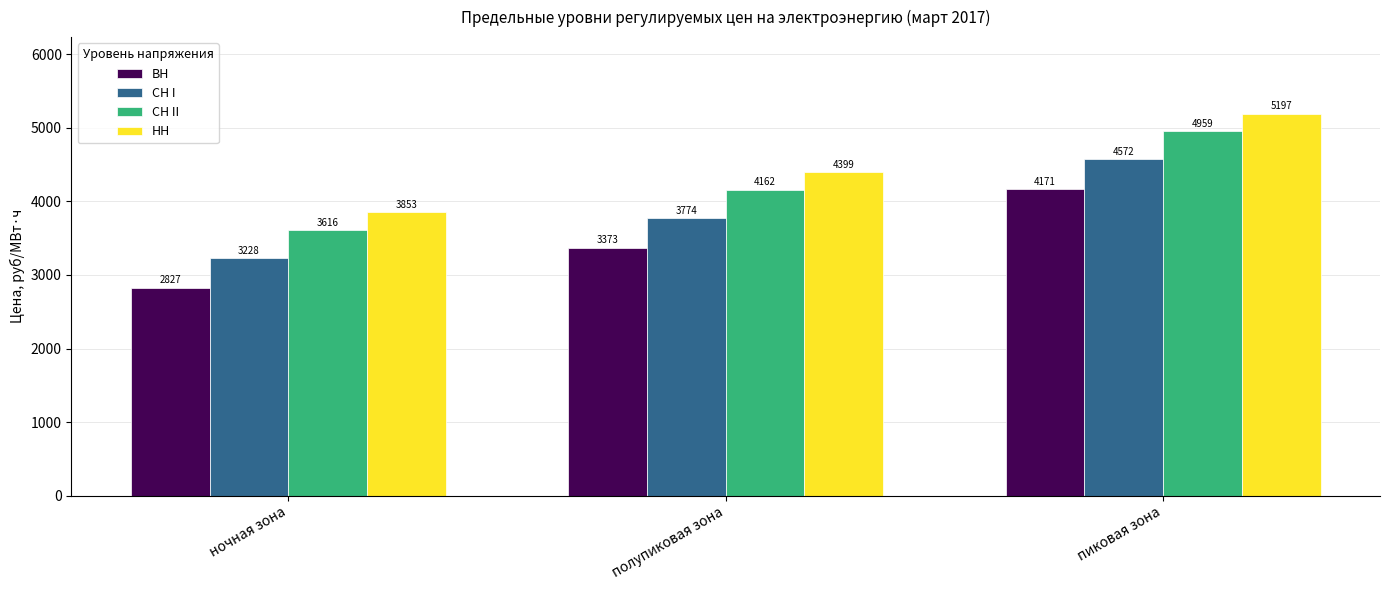

What is the difference between the ВН values at полупиковая зона and ночная зона?

546.0